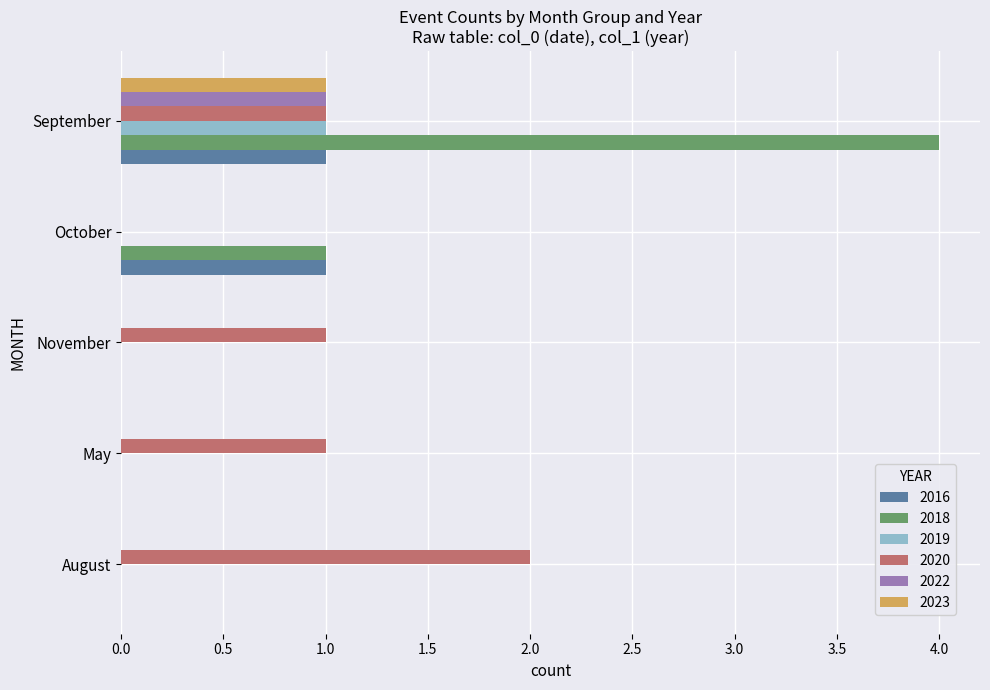

Which series changed the most between November and September?

2018